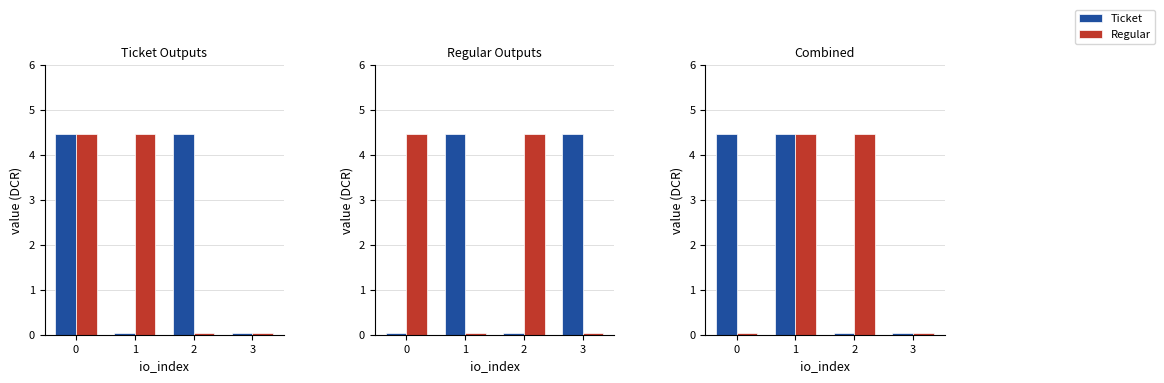

Is it true that Ticket equals 4.5 at 1?

True